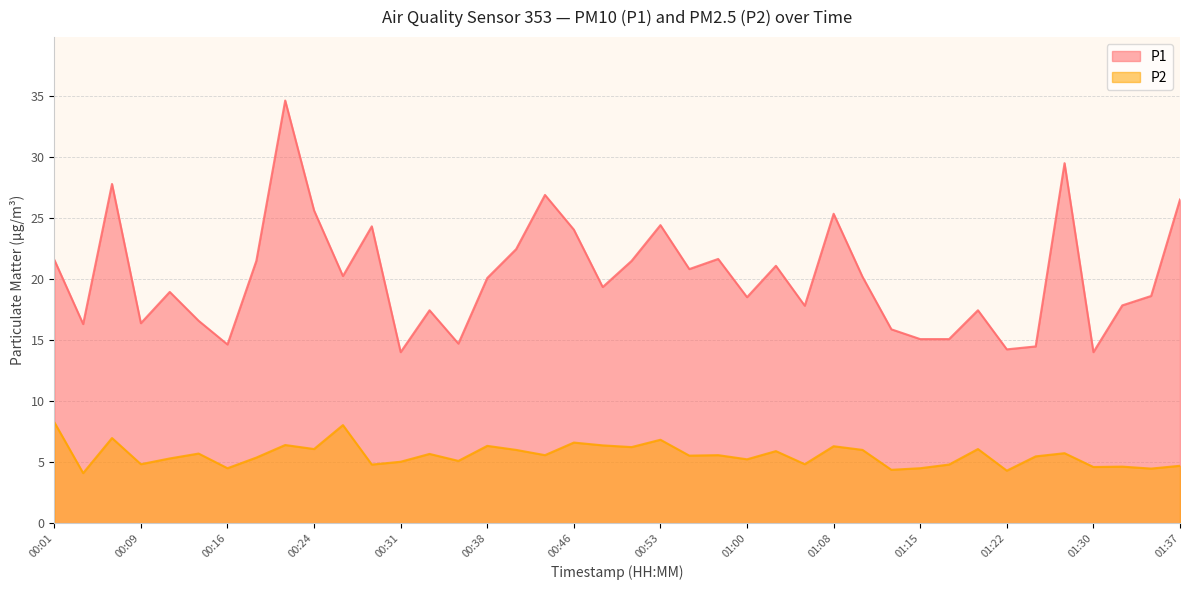

Read the P2 value at 00:21.

6.4